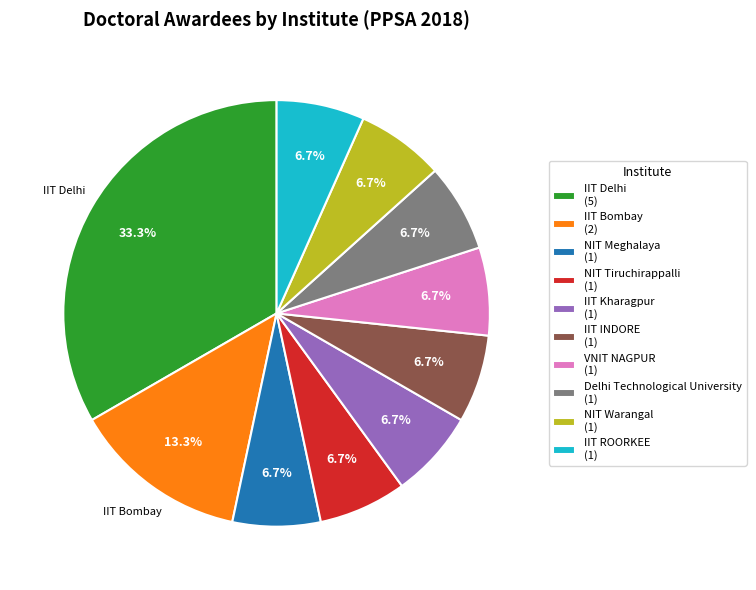

Does any single category account for the majority?

No